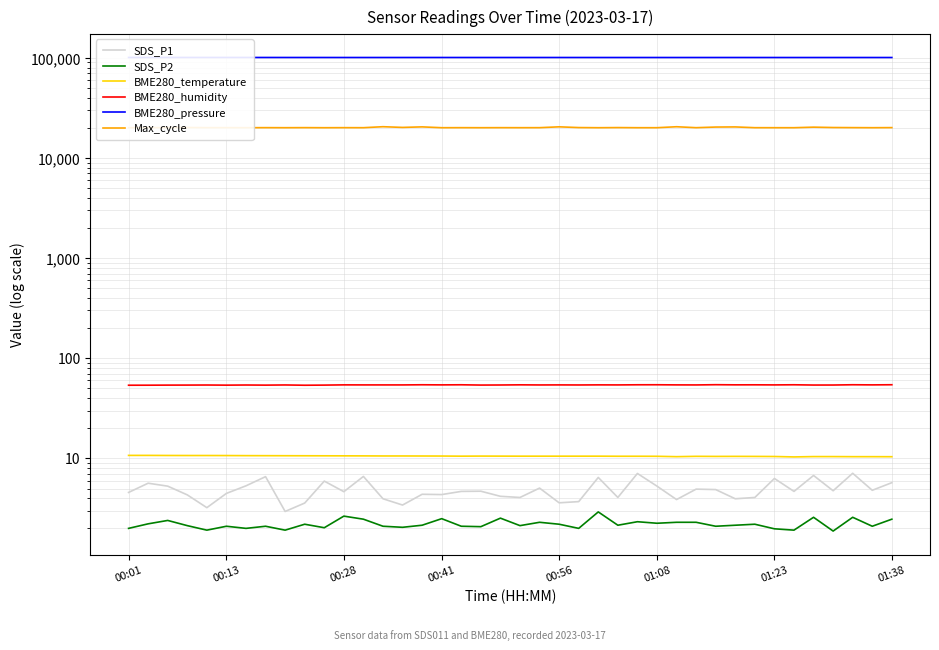

At which category does BME280_pressure reach its first local valley?

00:41